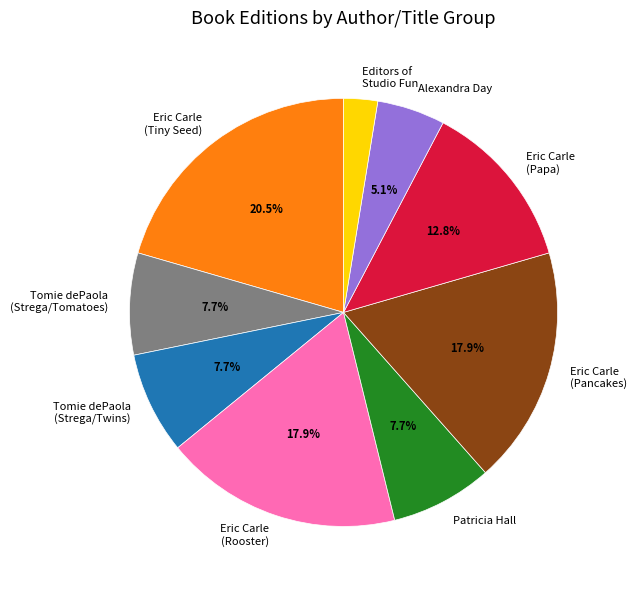

Which has a higher value, Alexandra Day or Tomie dePaola (Strega/Tomatoes)?

Tomie dePaola (Strega/Tomatoes)